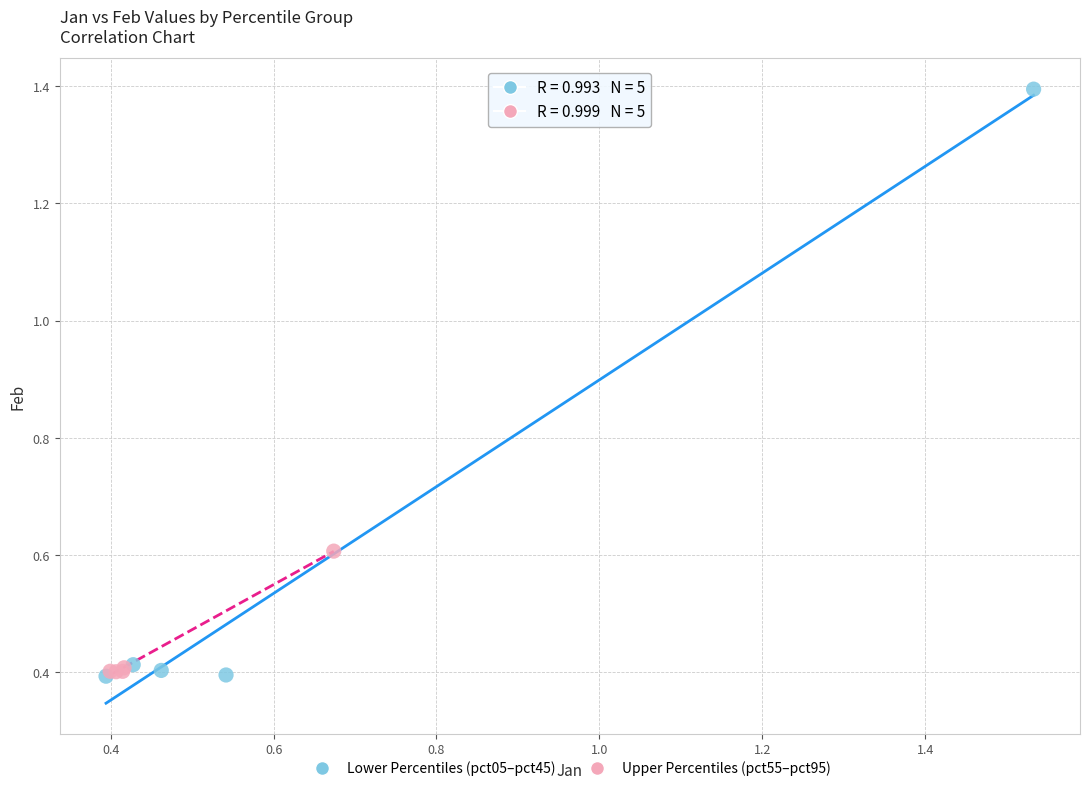

Which series reaches the maximum Y coordinate?

Lower Percentiles (pct05–pct45)